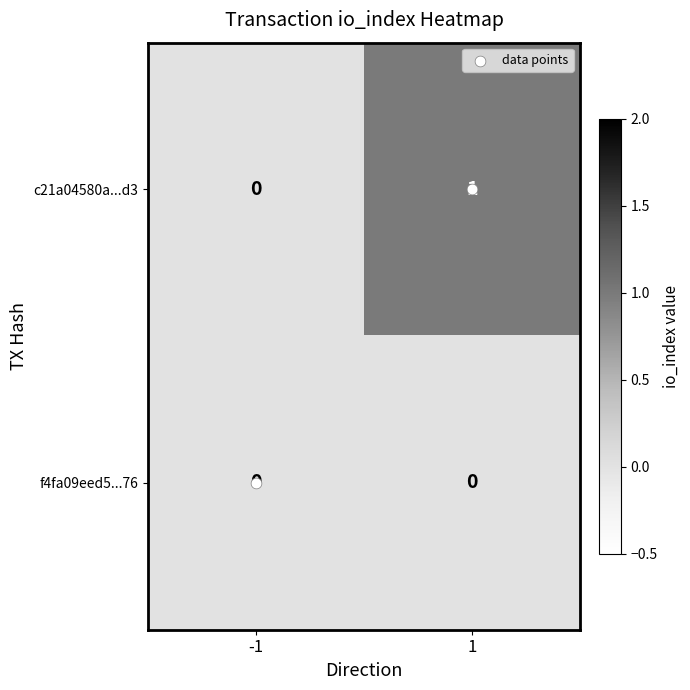

Between -1 and 1, which series saw the biggest shift?

c21a04580a...d3